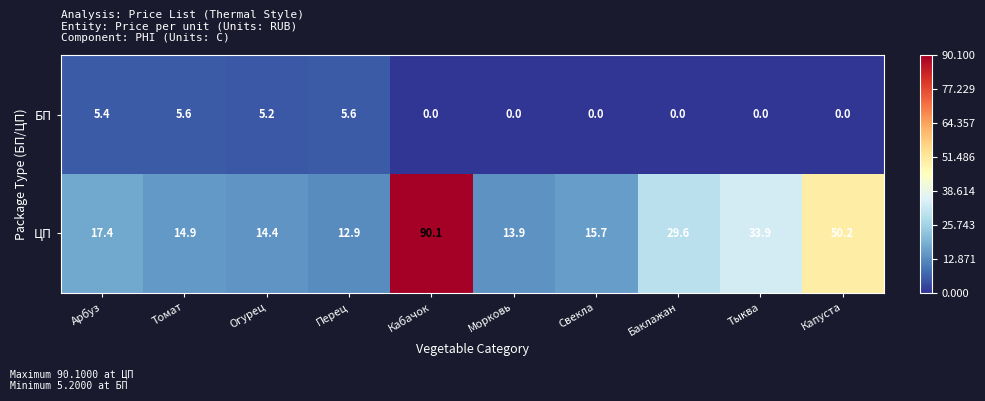

List the series in order of their peak value, lowest first.

БП, ЦП